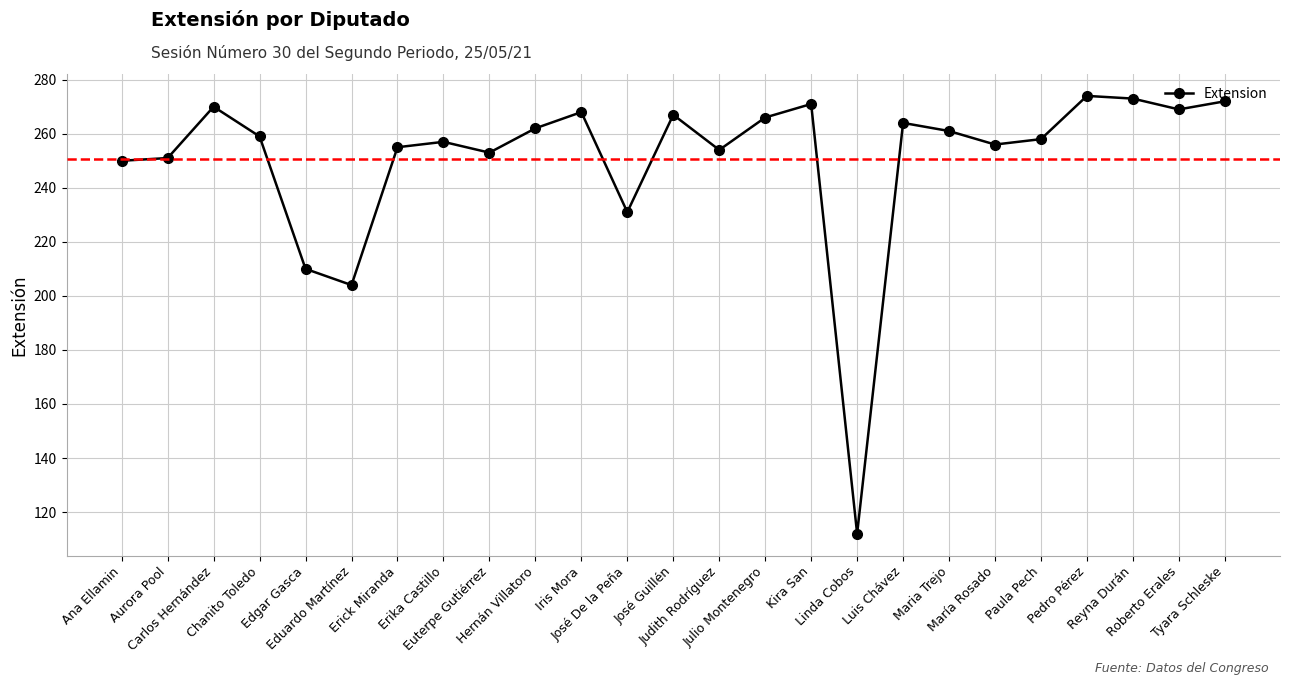

Approximately how many times larger is the value at Euterpe Gutiérrez compared to María Rosado?

1.0